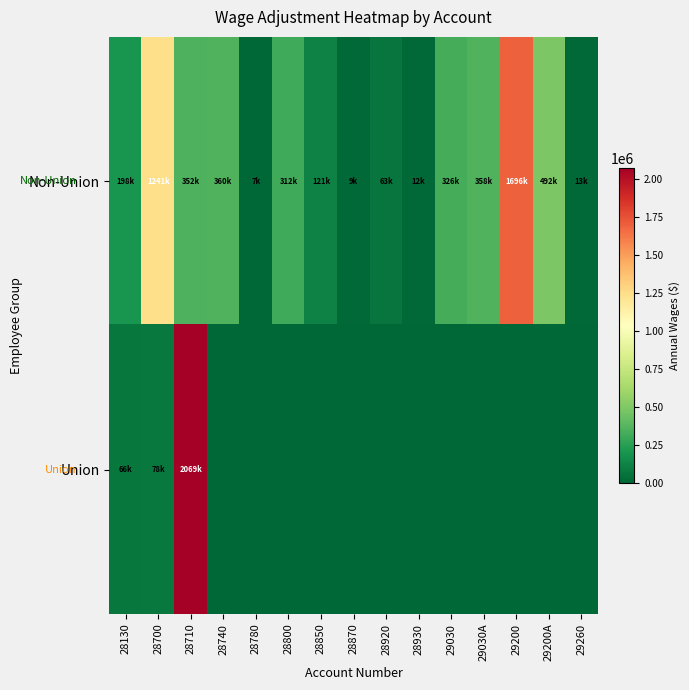

At which category is the sum across all series the highest?

28710